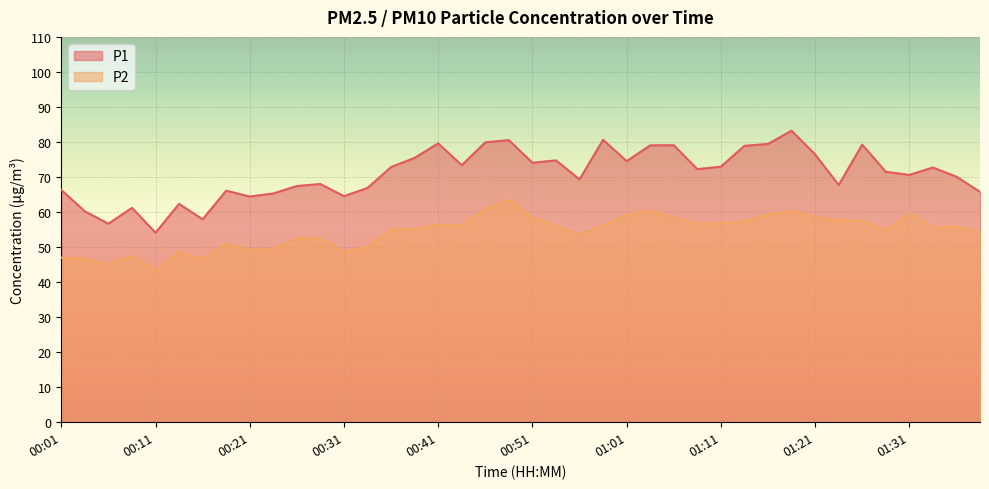

What is the sum of the P2 values at 01:36 and 00:21?

104.9